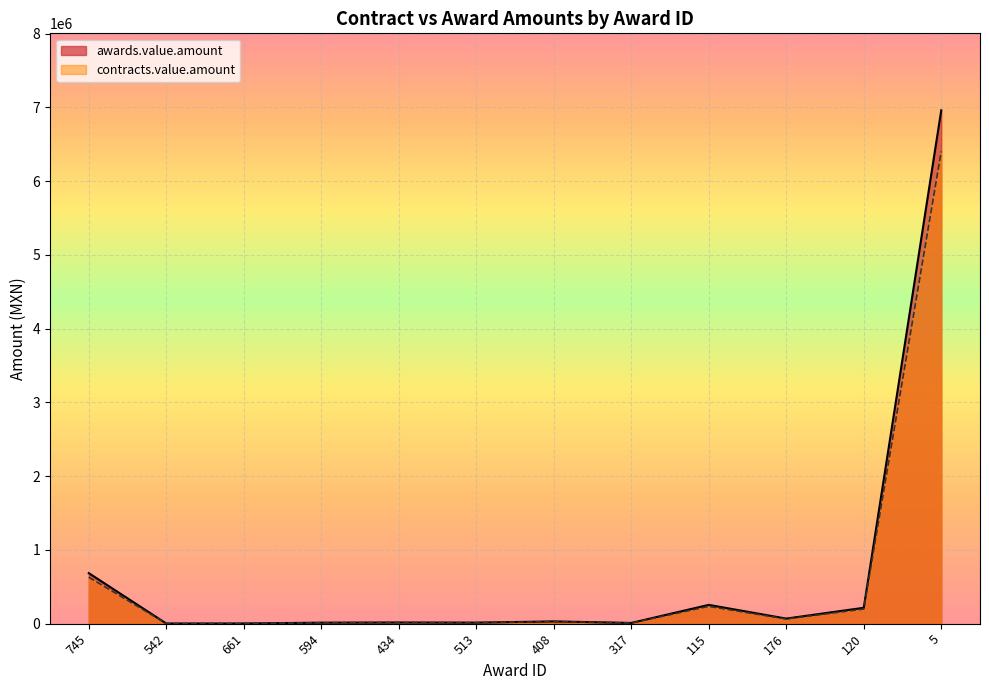

What are all the series names shown in the legend?

awards.value.amount, contracts.value.amount